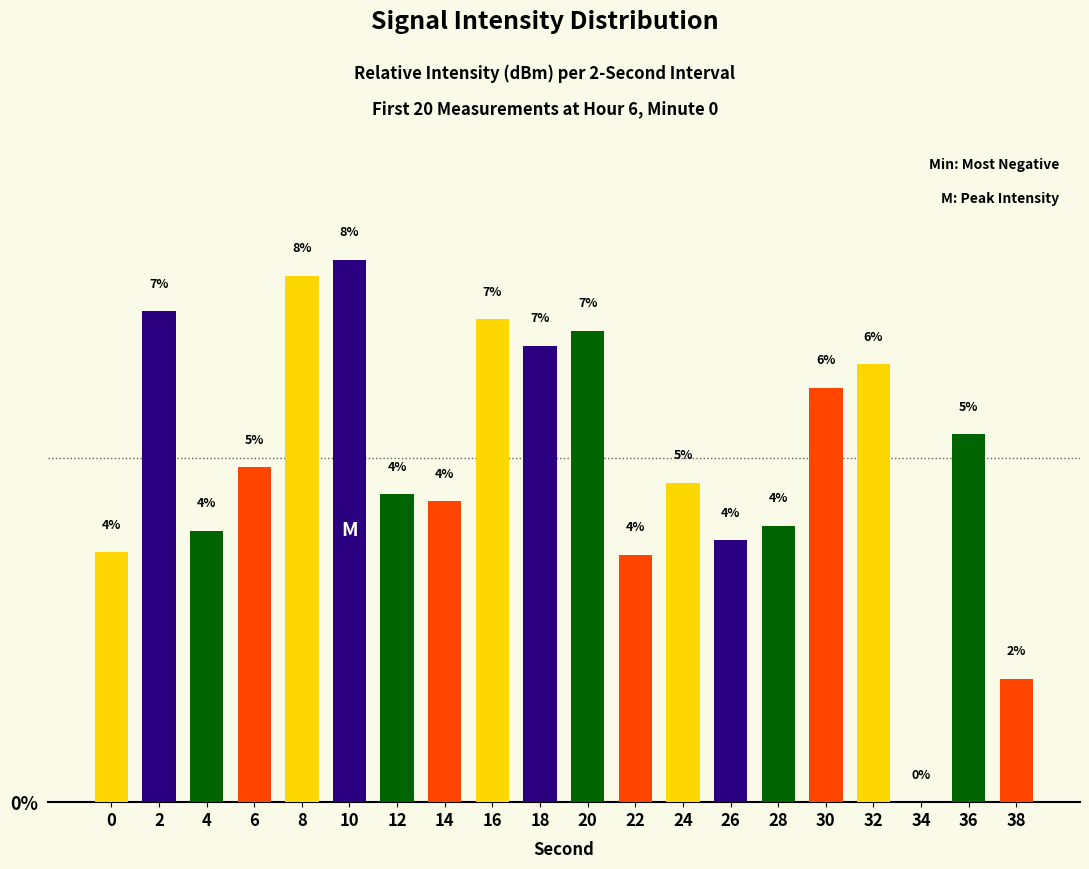

What is the difference between the values at 32 and 6?

1.5